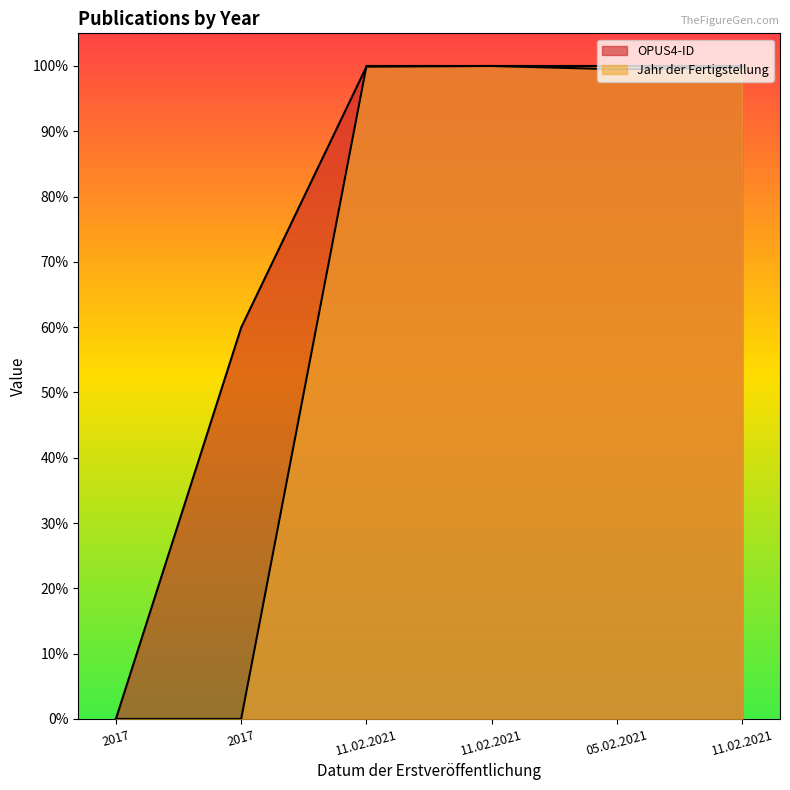

Between 11.02.2021 and 11.02.2021, which is larger?

11.02.2021